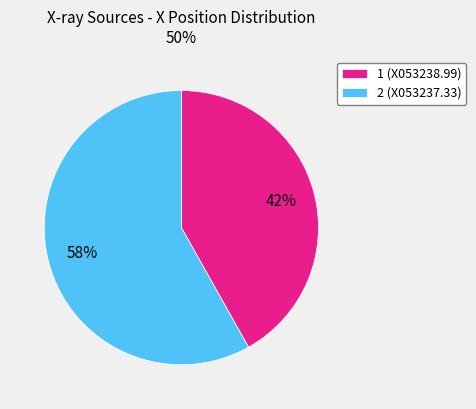

Count the number of slices in the pie.

2